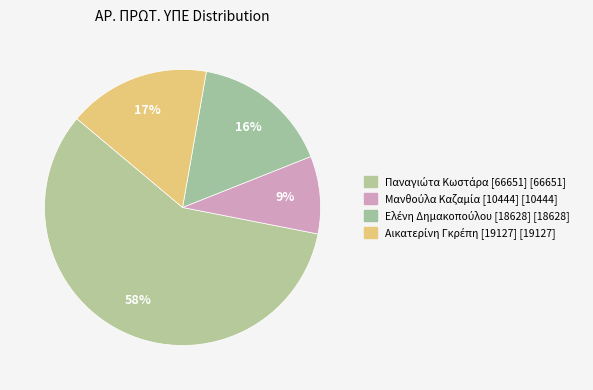

Which slice is the largest?

Παναγιώτα Κωστάρα [66651]